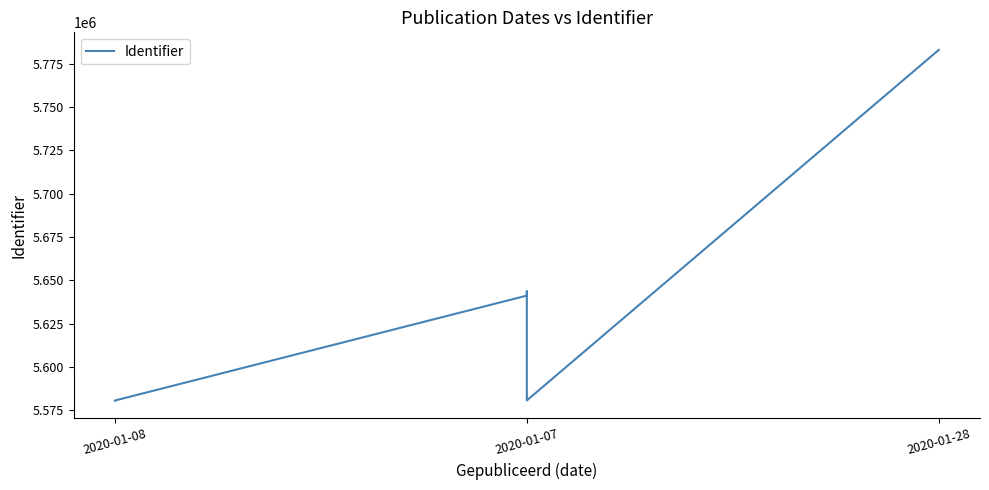

Reading left to right, transcribe all the data shown in this chart.

5580660	5580718	5641233	5643693	5580769	5782941